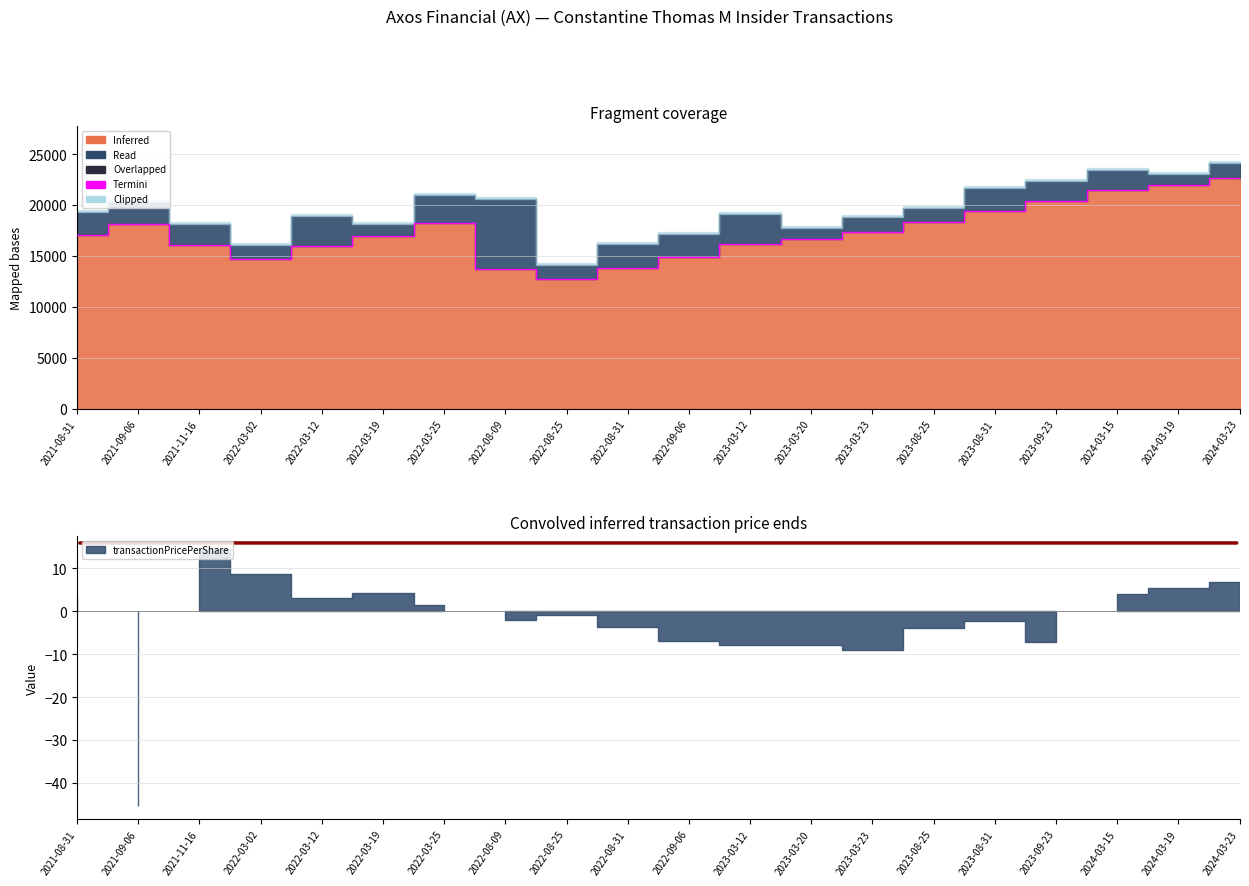

What is the label of the 17th point from the left?

2023-09-23